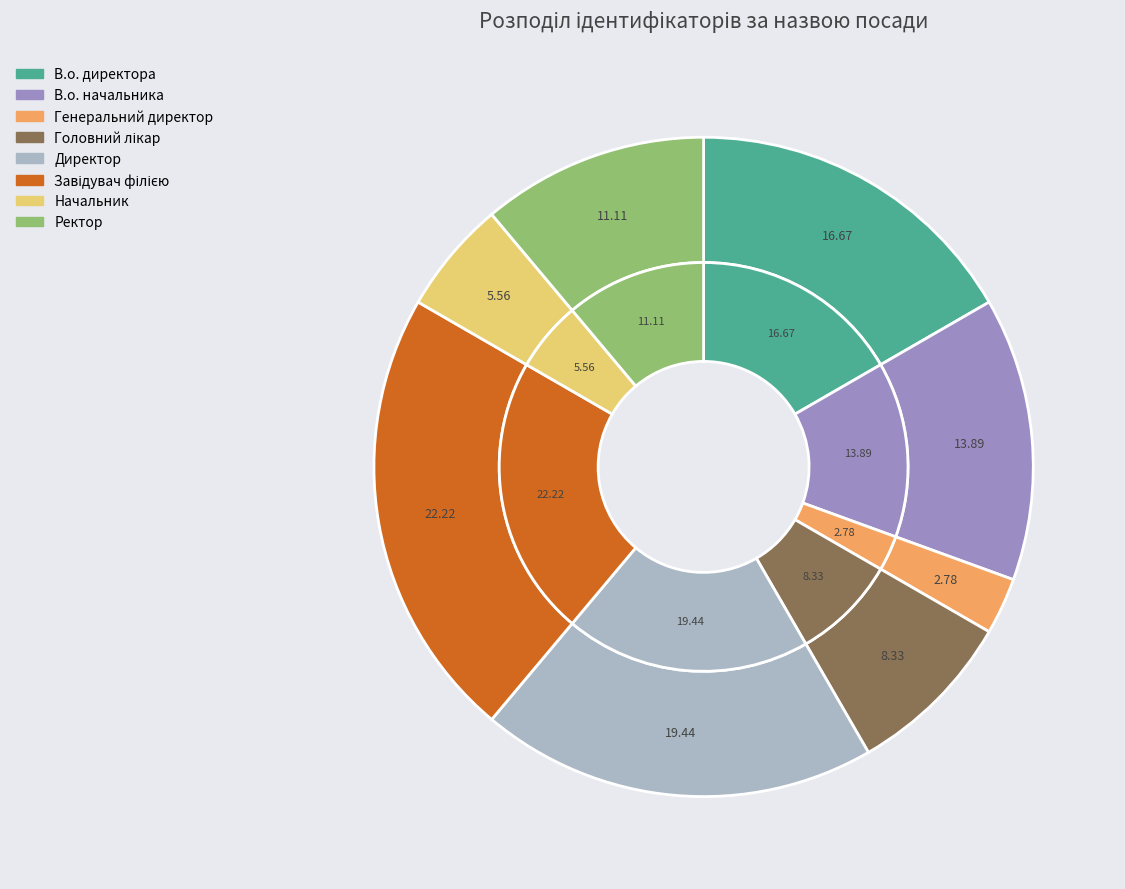

What percentage is NOT represented by Начальник?

94.4%